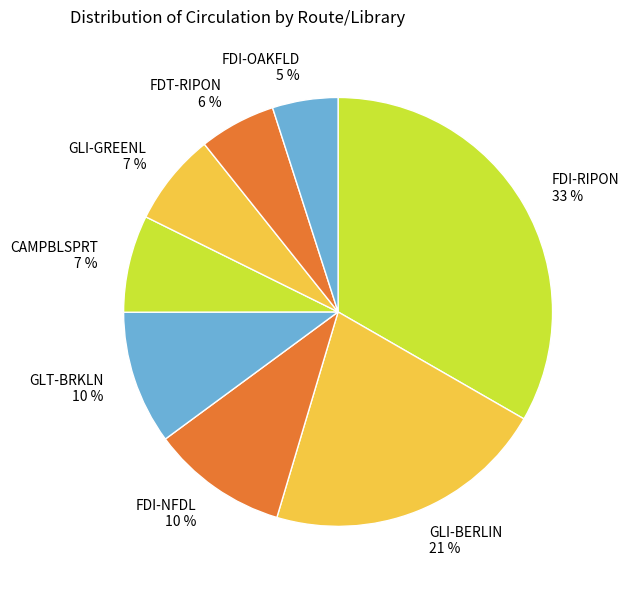

Which has a higher value, FDT-RIPON 6 % or GLT-BRKLN 10 %?

GLT-BRKLN 10 %